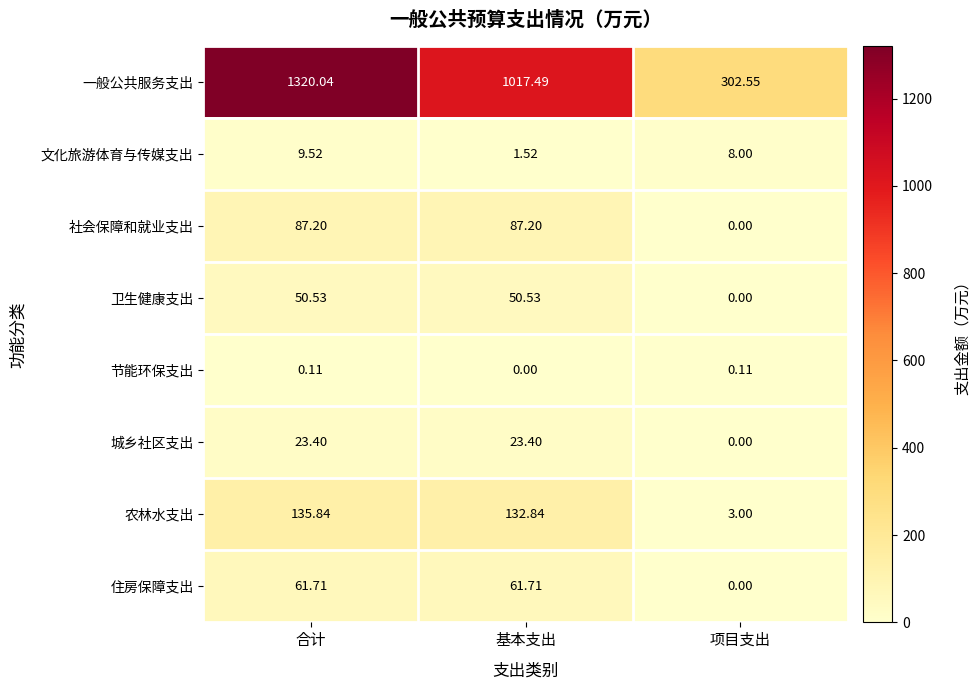

Where is 住房保障支出 nearest to the value 30?

项目支出